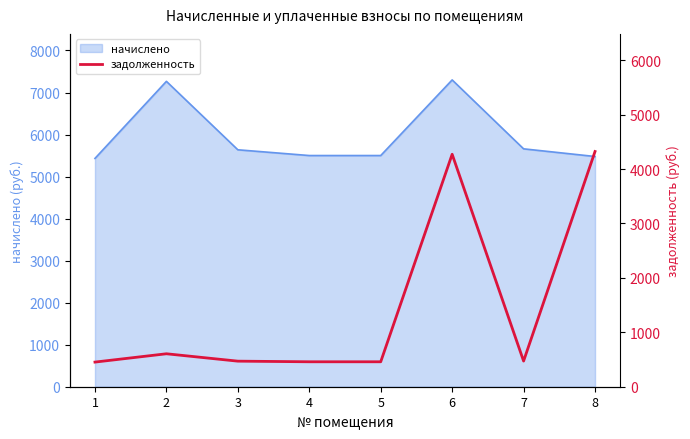

The value of начислено at 6 is 7299.7. True or false?

True